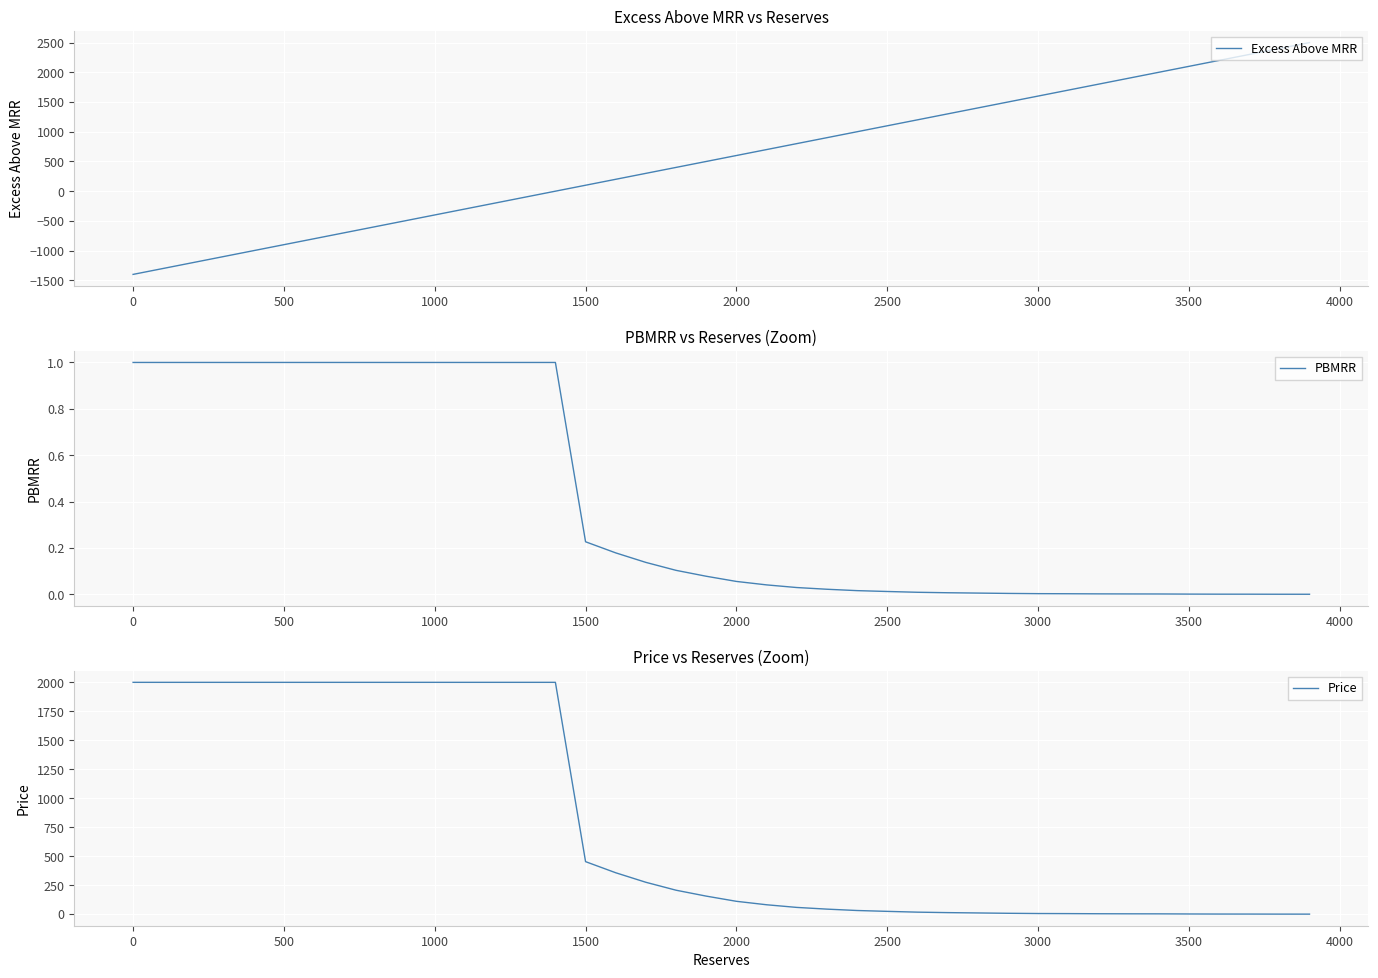

Which series has the largest total across all categories?

Price